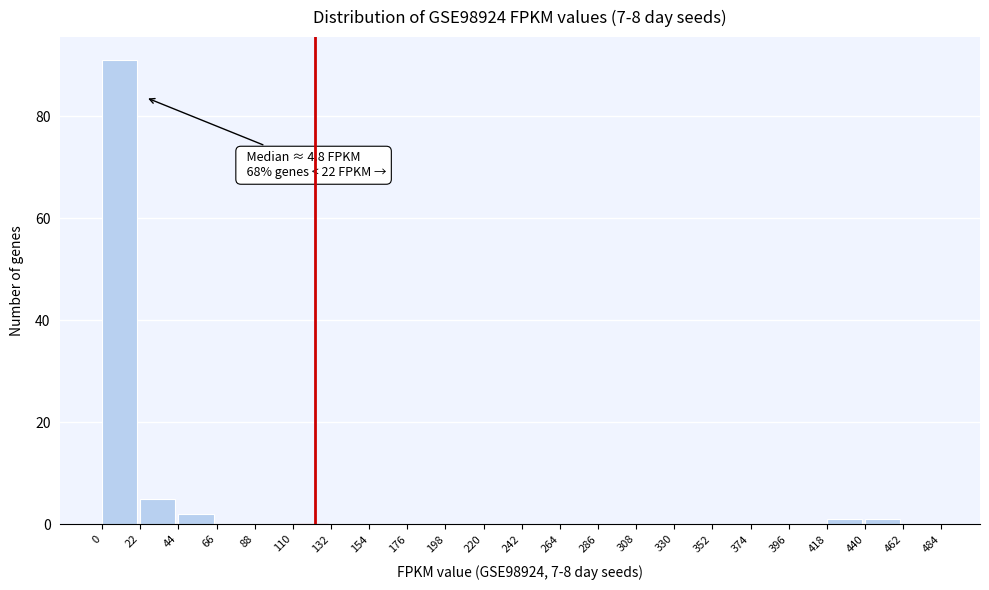

Which range on the x-axis has the tallest bar?

0 to 22